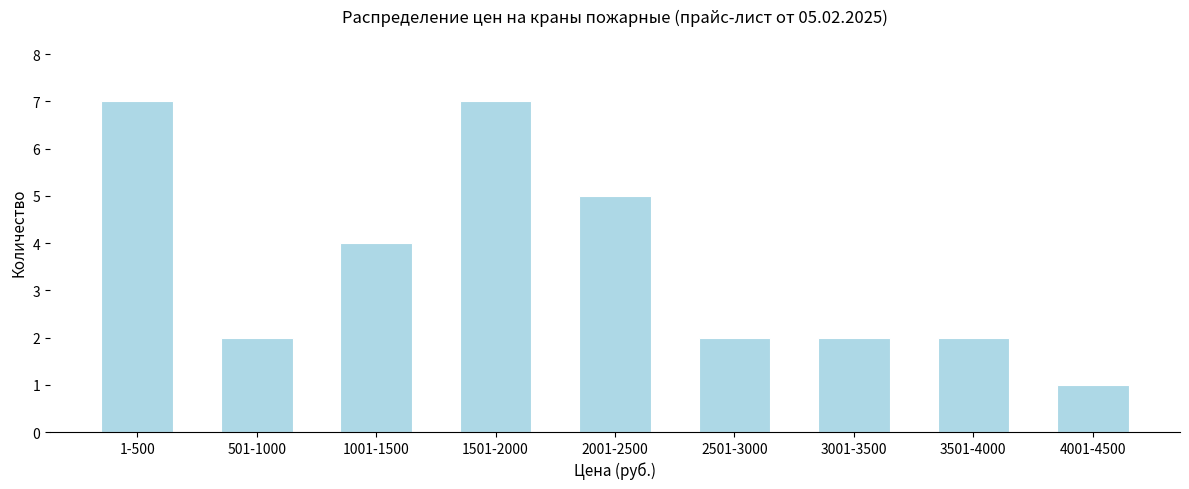

Reading left to right, list all the values displayed in this chart.

1-500=7	501-1000=2	1001-1500=4	1501-2000=7	2001-2500=5	2501-3000=2	3001-3500=2	3501-4000=2	4001-4500=1